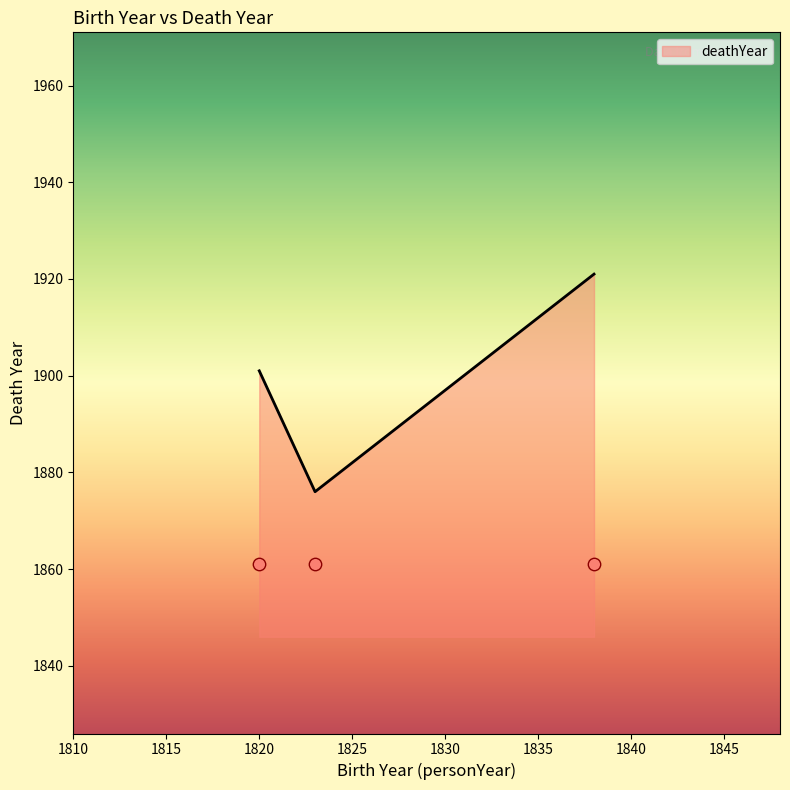

What is the change in value from Rev. W. McDonald to John Bacchus Dykes?

+20